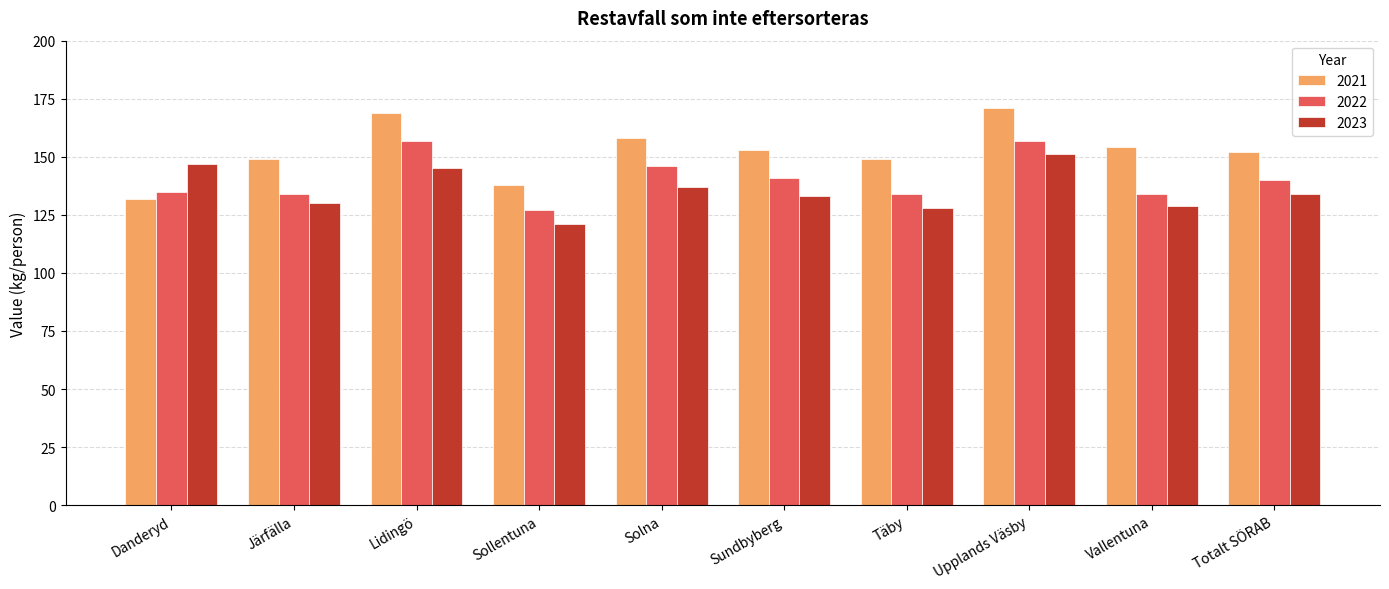

Are the bars horizontal?

No